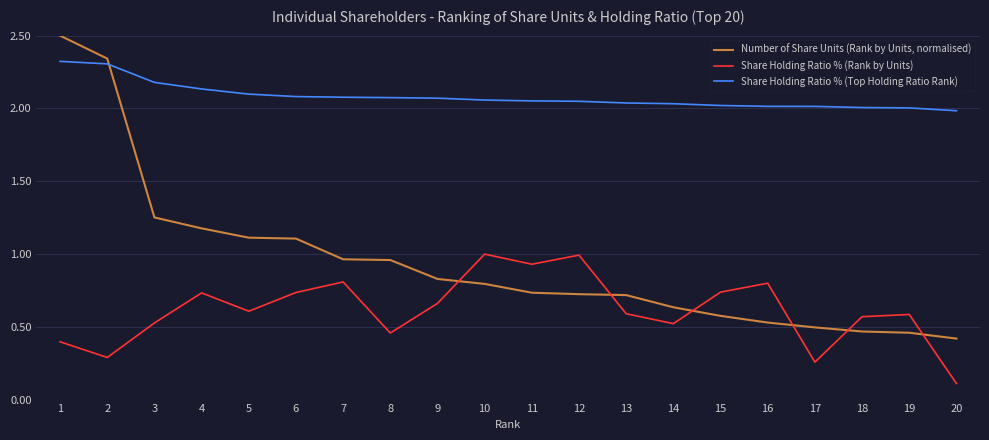

Which series has the widest spread of values?

Number of Share Units (Rank by Units, normalised)